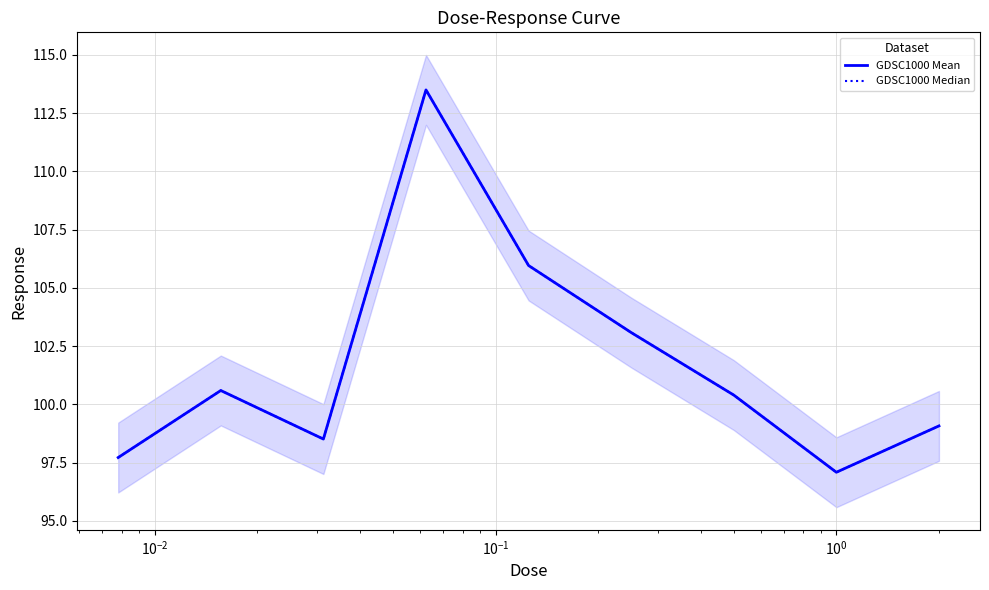

At which label does GDSC1000 Median reach its peak?

$\mathdefault{10^{-1}}$